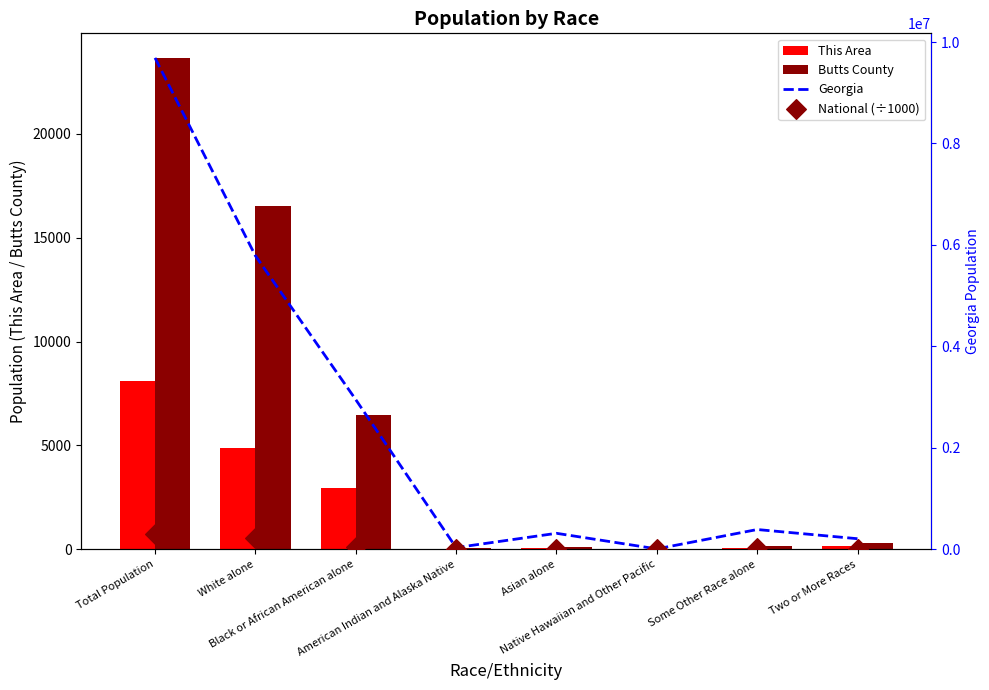

Is the value of Butts County at Black or African American alone greater than the value of Georgia at Black or African American alone?

No